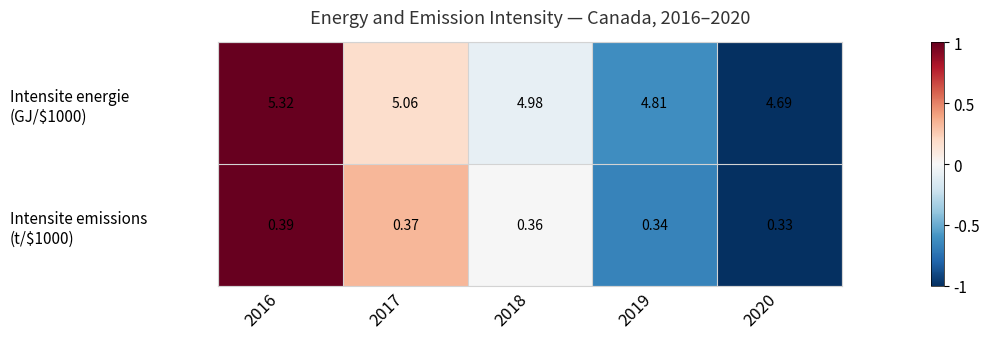

Rank the series at 2016 from highest to lowest value.

Intensite energie (GJ/$1000), Intensite emissions (t/$1000)